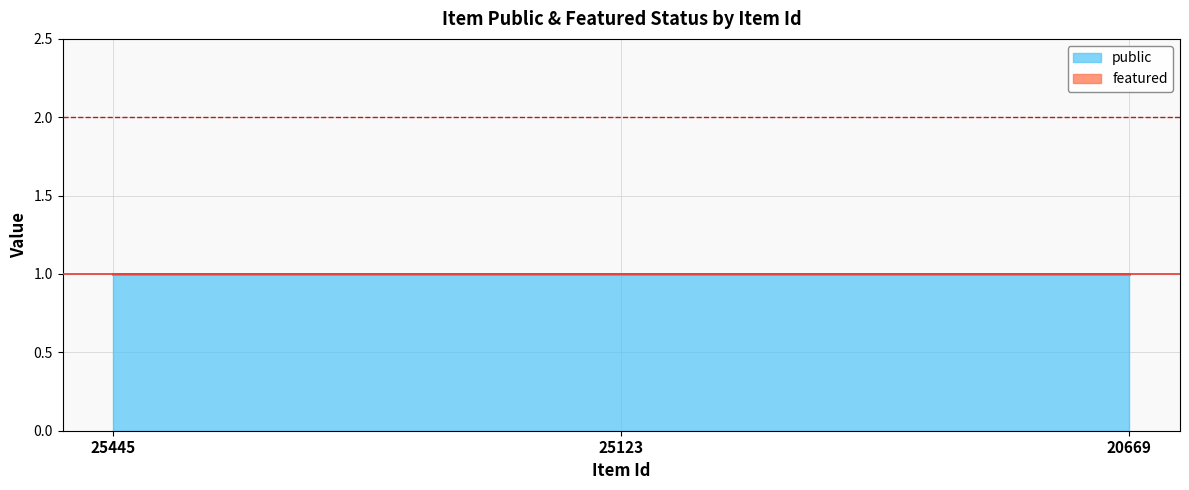

Which series has the largest total across all categories?

public